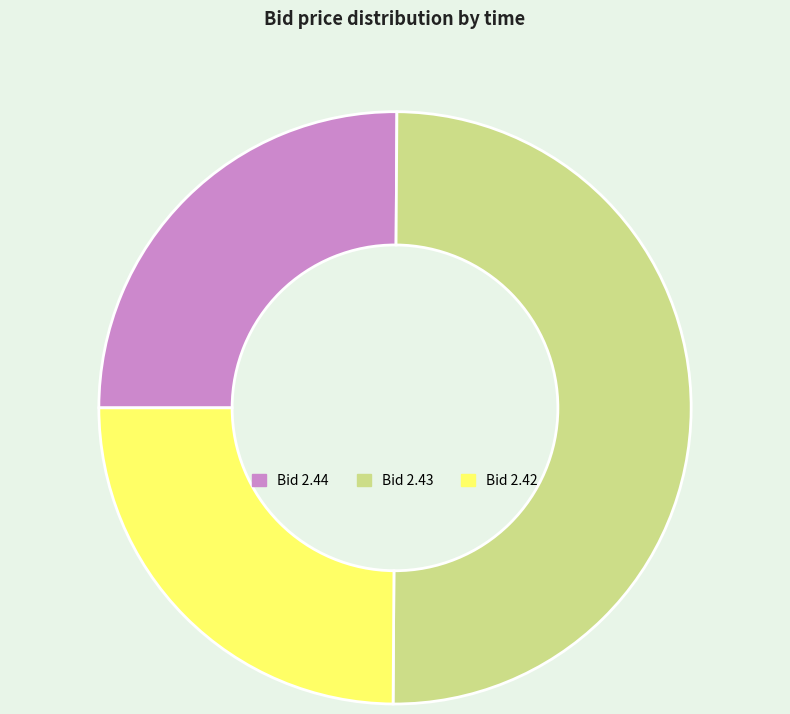

How many segments does this pie chart have?

3